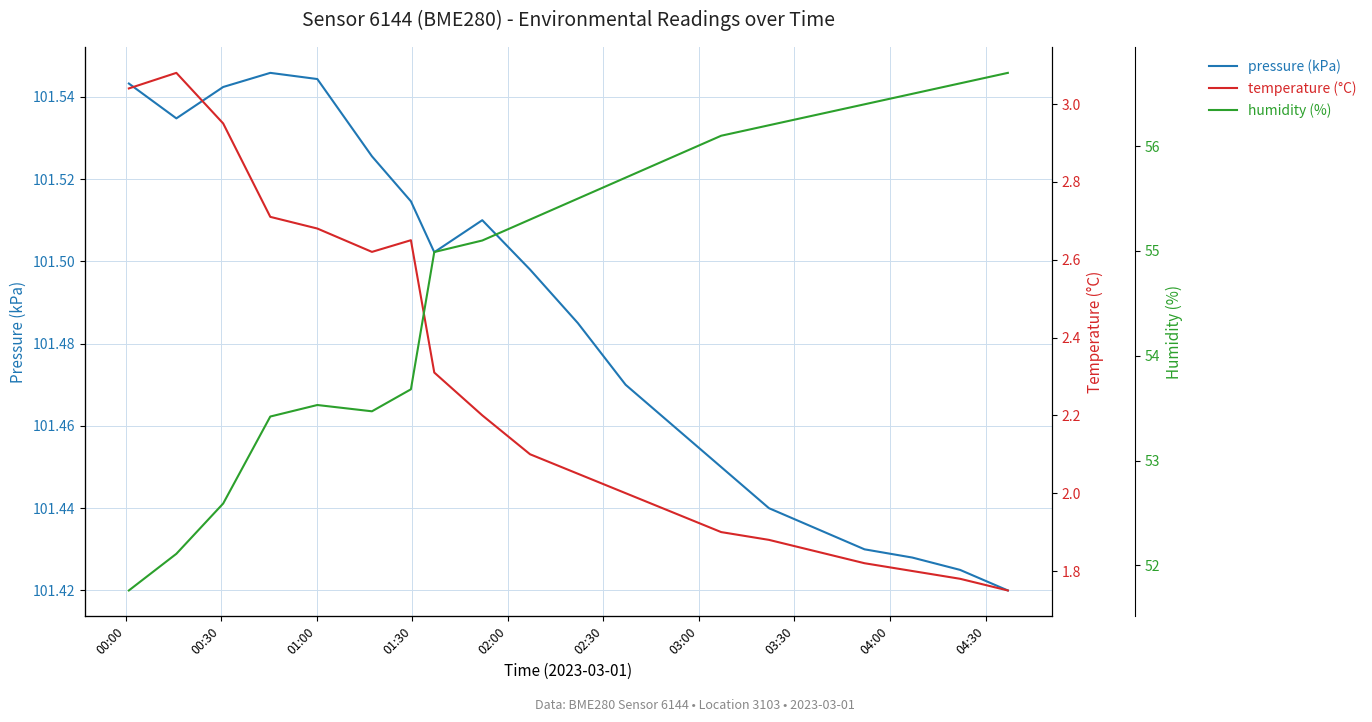

What is the greatest value displayed?

101.5